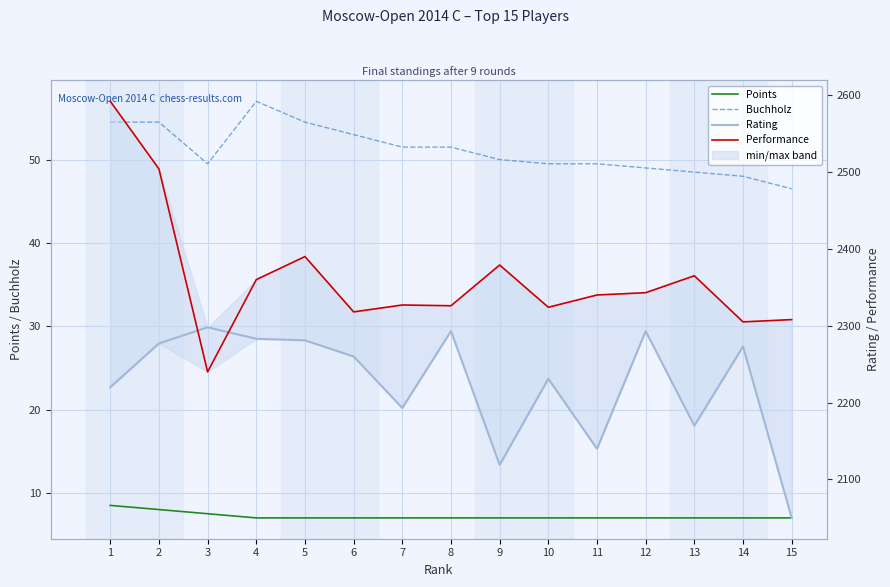

The Buchholz series shows 28.1 at 8. True or false?

False